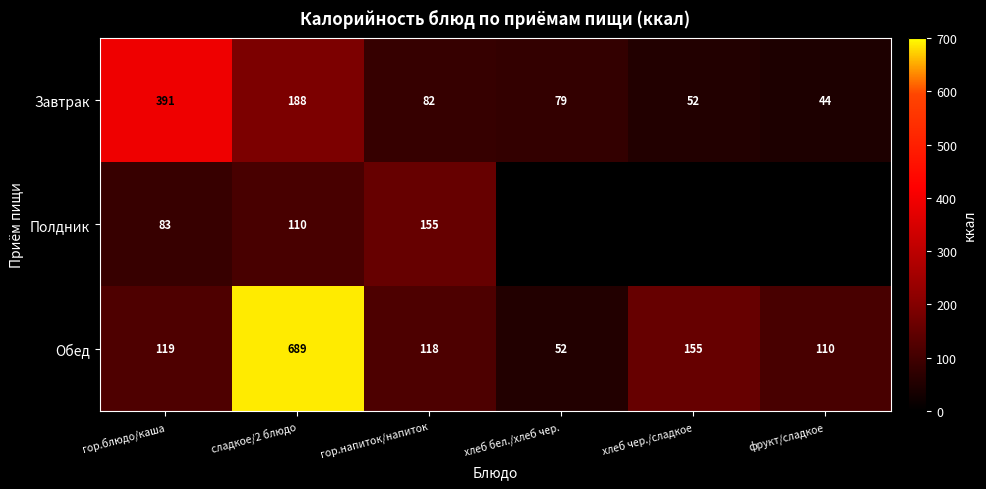

List the labels in order of Завтрак value, largest first.

гор.блюдо/каша, сладкое/2 блюдо, гор.напиток/напиток, хлеб бел./хлеб чер., хлеб чер./сладкое, фрукт/сладкое